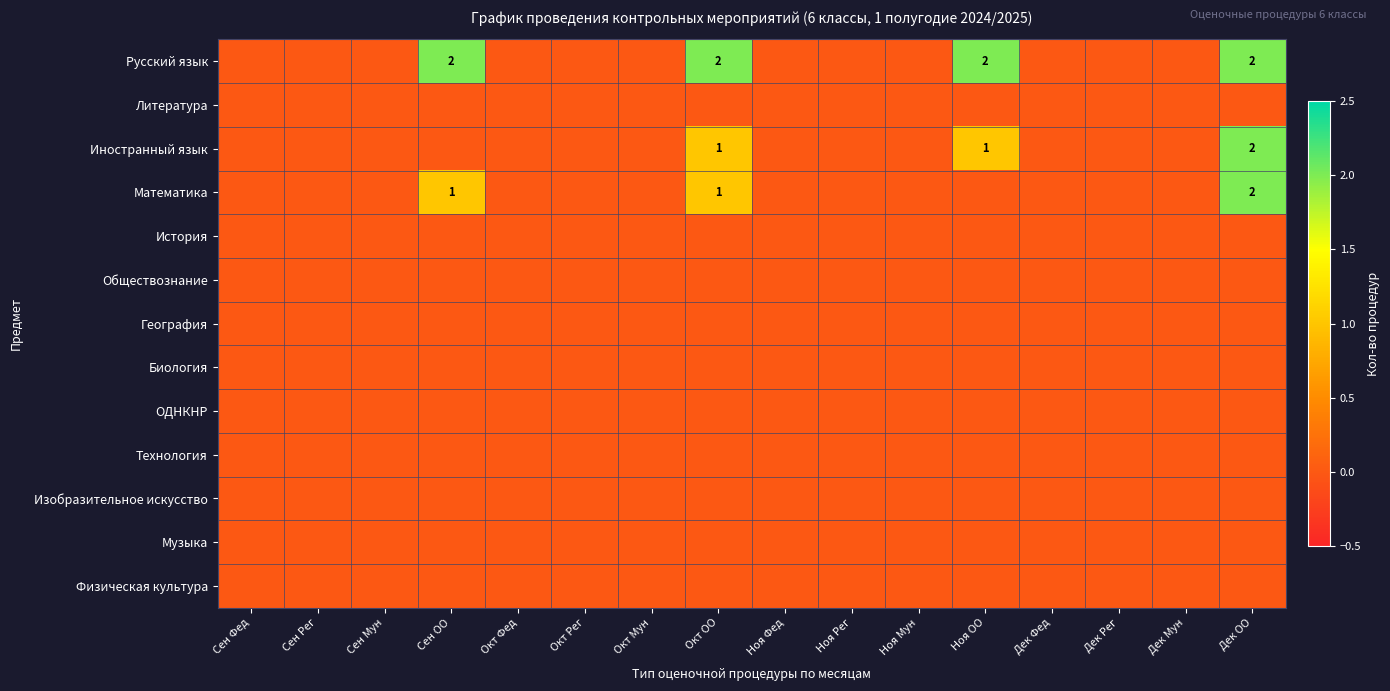

What is the difference between the maximum and minimum values in the Русский язык series?

2